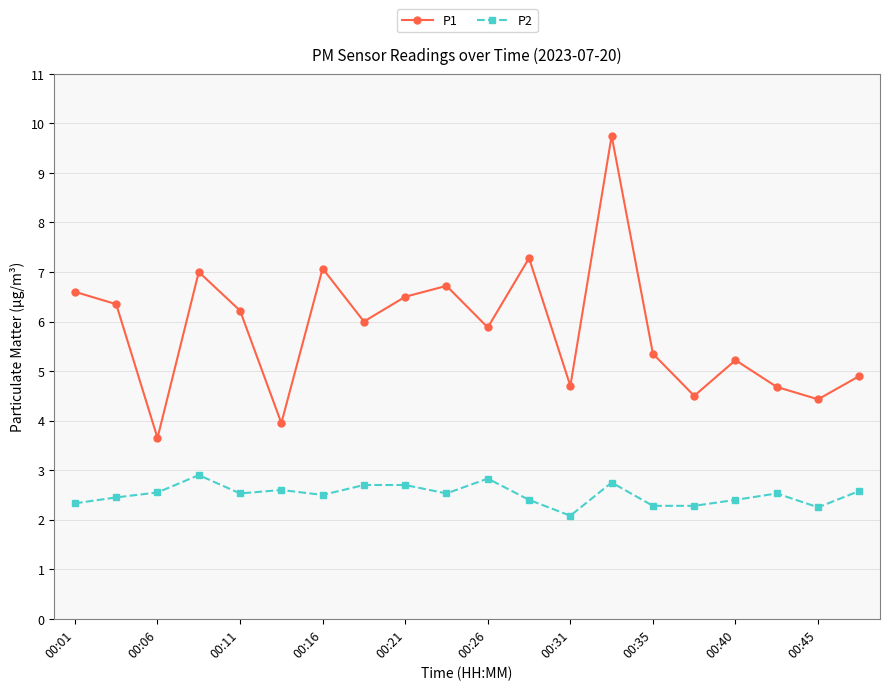

Which series has the widest spread of values?

P1